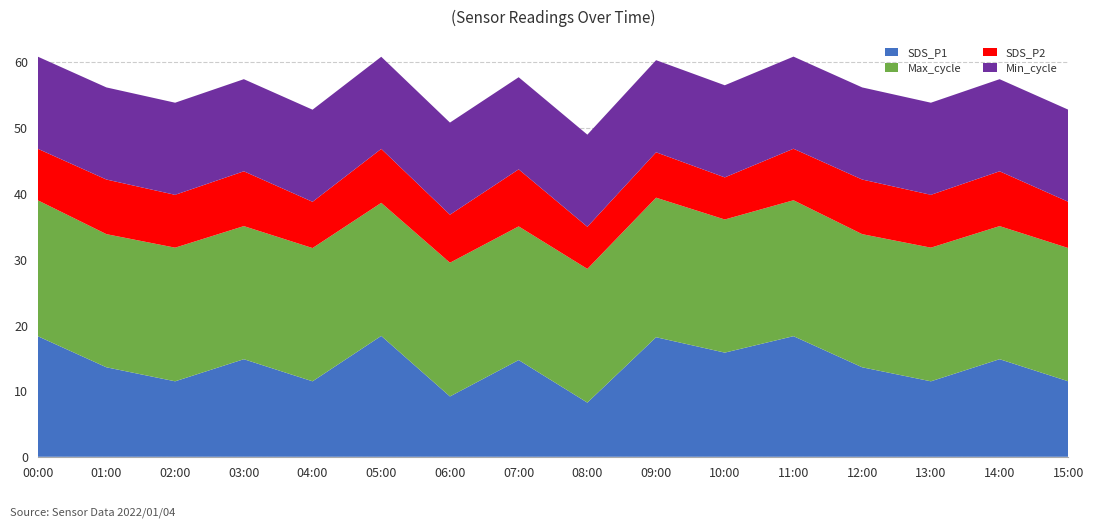

What is the total value across all series at 01:00?

56.1